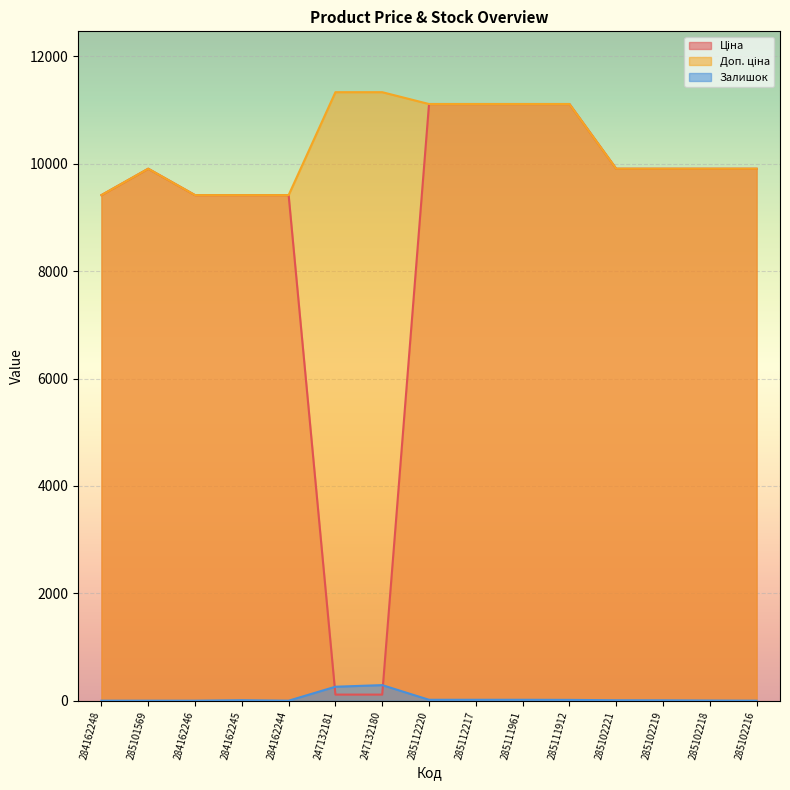

True or false: Залишок and Доп. ціна intersect in this chart.

False